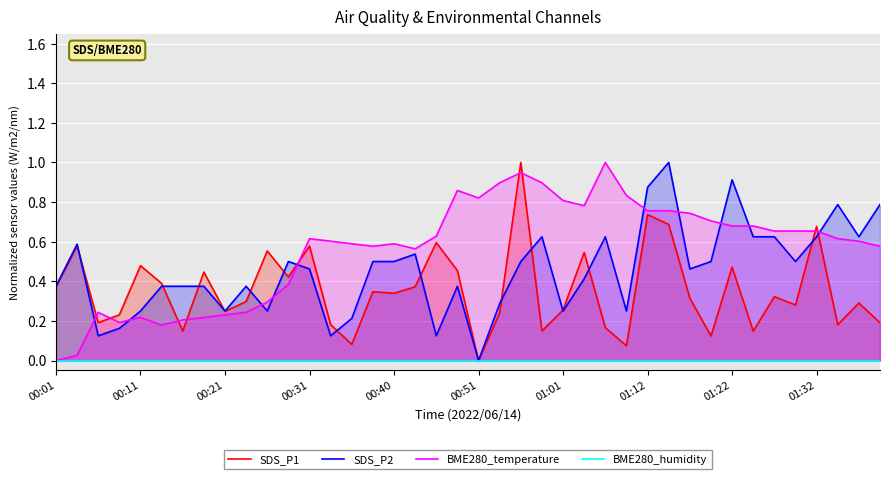

List the series in order of their peak value, lowest first.

BME280_humidity, SDS_P1, SDS_P2, BME280_temperature